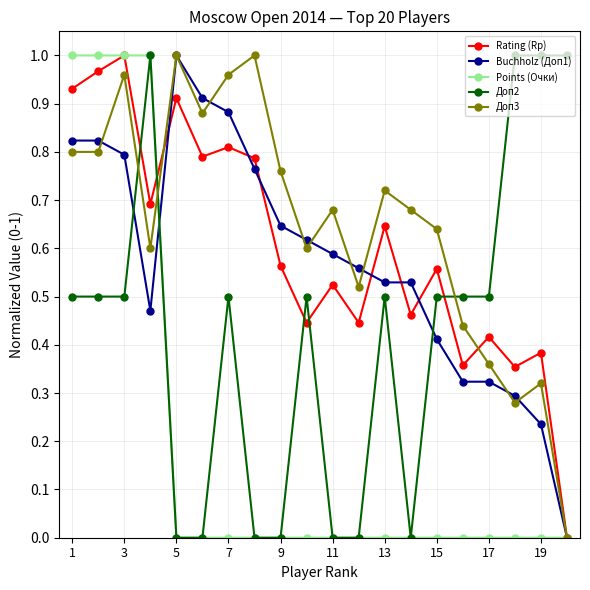

True or false: Buchholz (Доп1) and Points (Очки) intersect in this chart.

True